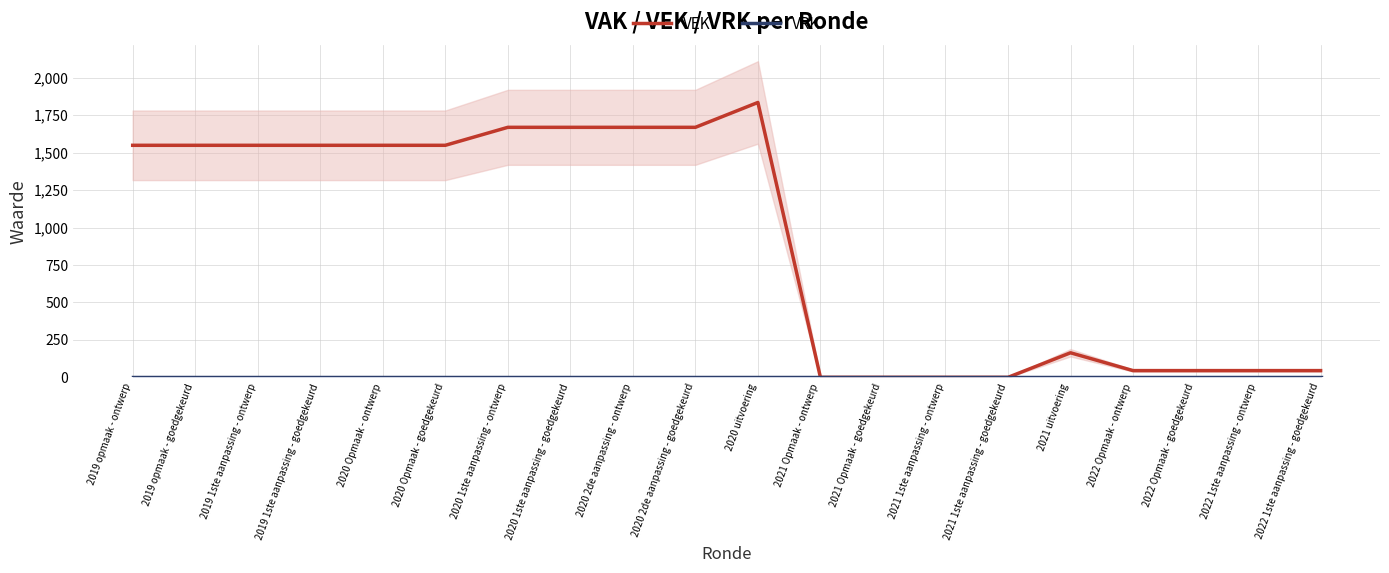

True or false: VEK and VRK cross at least once.

False